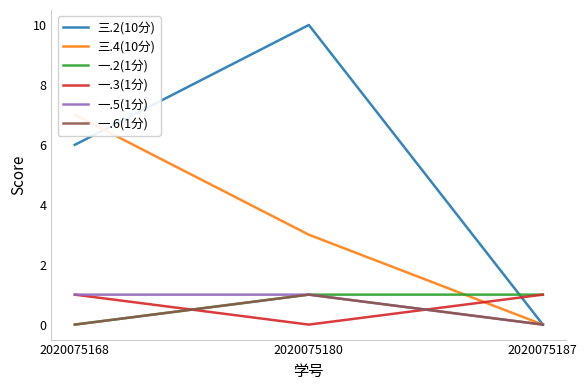

How many values in the 一.2(1分) series are below 1?

1